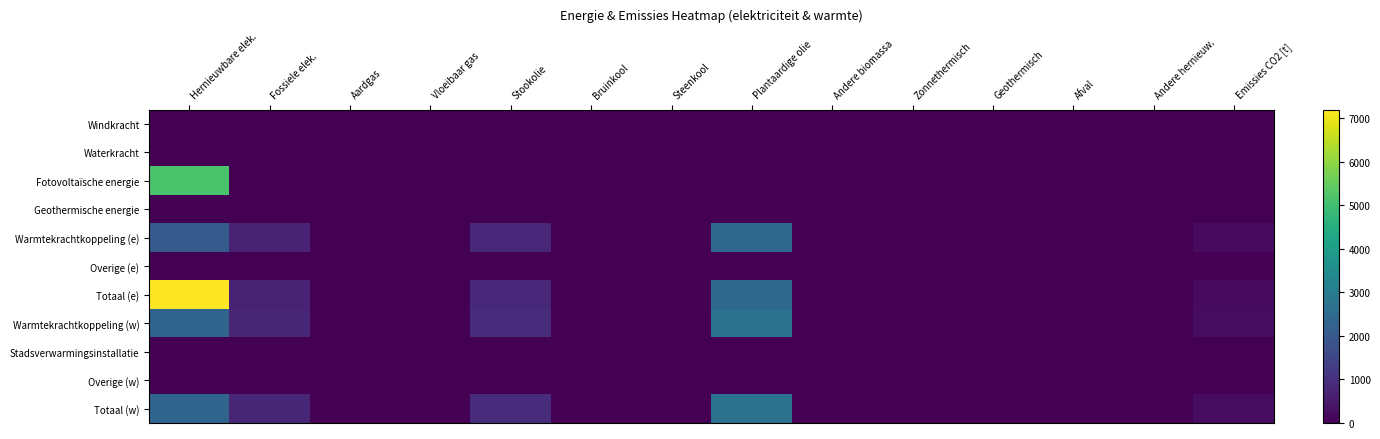

Which has a higher value, Aardgas or Steenkool?

Aardgas